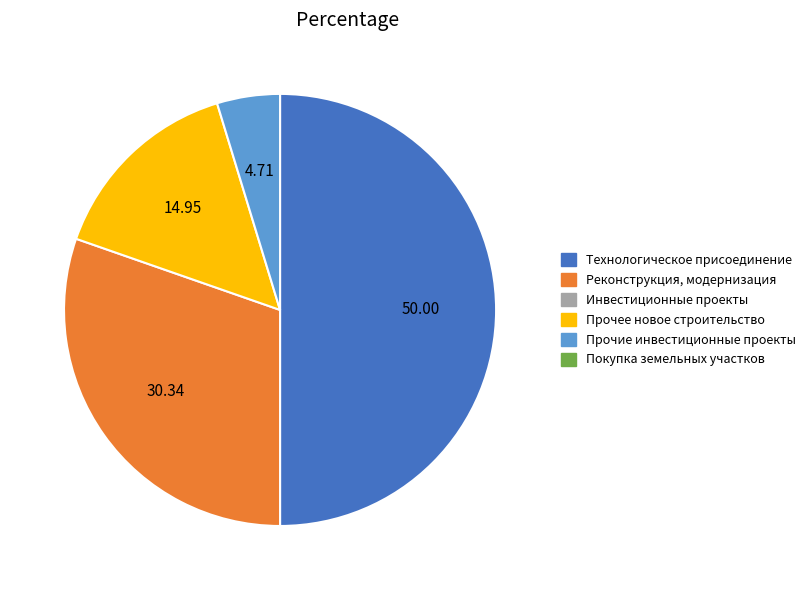

Rank the categories by value from lowest to highest.

Инвестиционные проекты, Покупка земельных участков, Прочие инвестиционные проекты, Прочее новое строительство, Реконструкция, модернизация, Технологическое присоединение